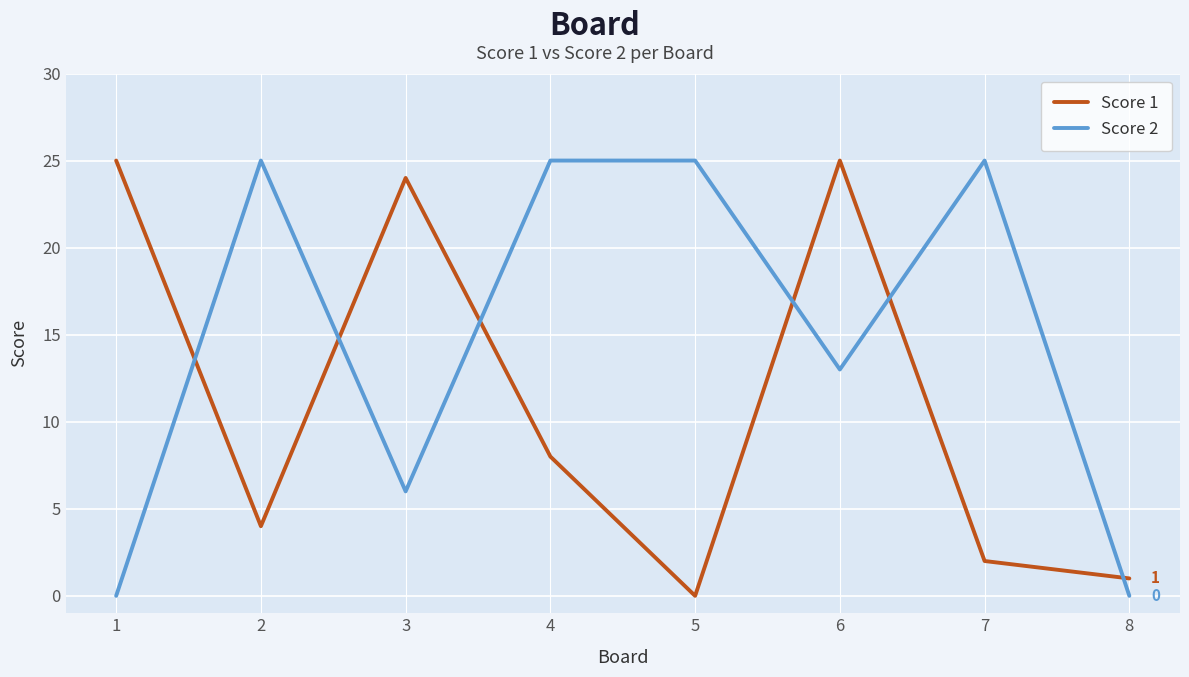

How many times do Score 2 and Score 1 cross each other?

6